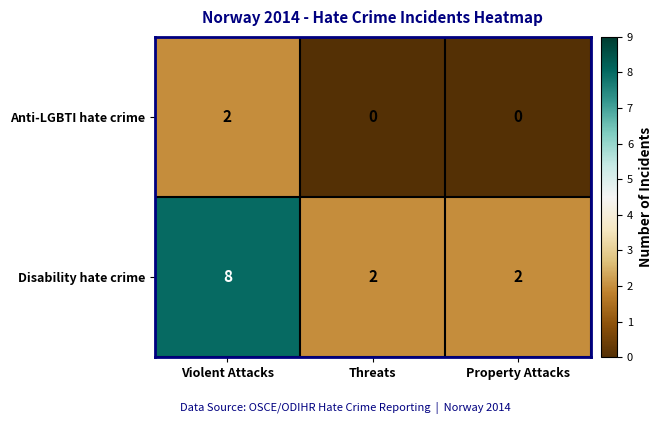

Which label corresponds to the largest value in the chart?

Violent Attacks